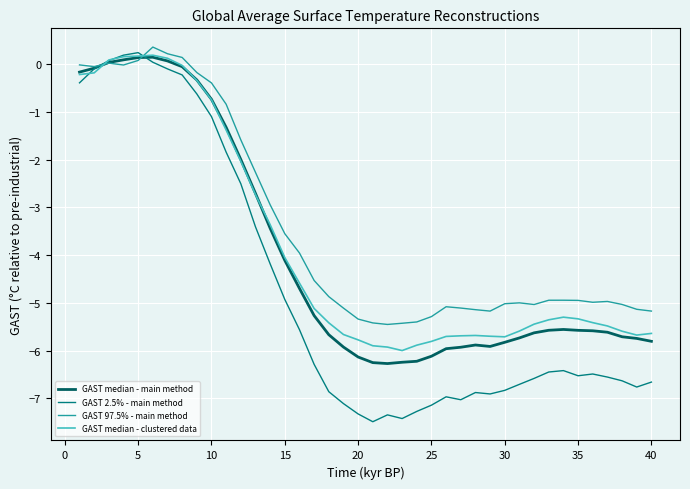

Which series has the largest range (max minus min)?

GAST 2.5% - main method